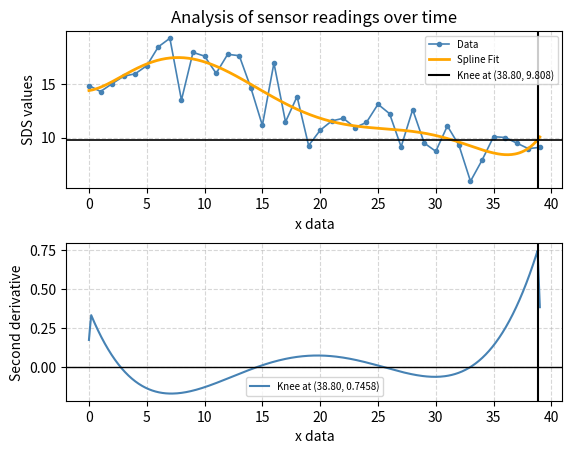

What is the maximum value for Data?

19.3